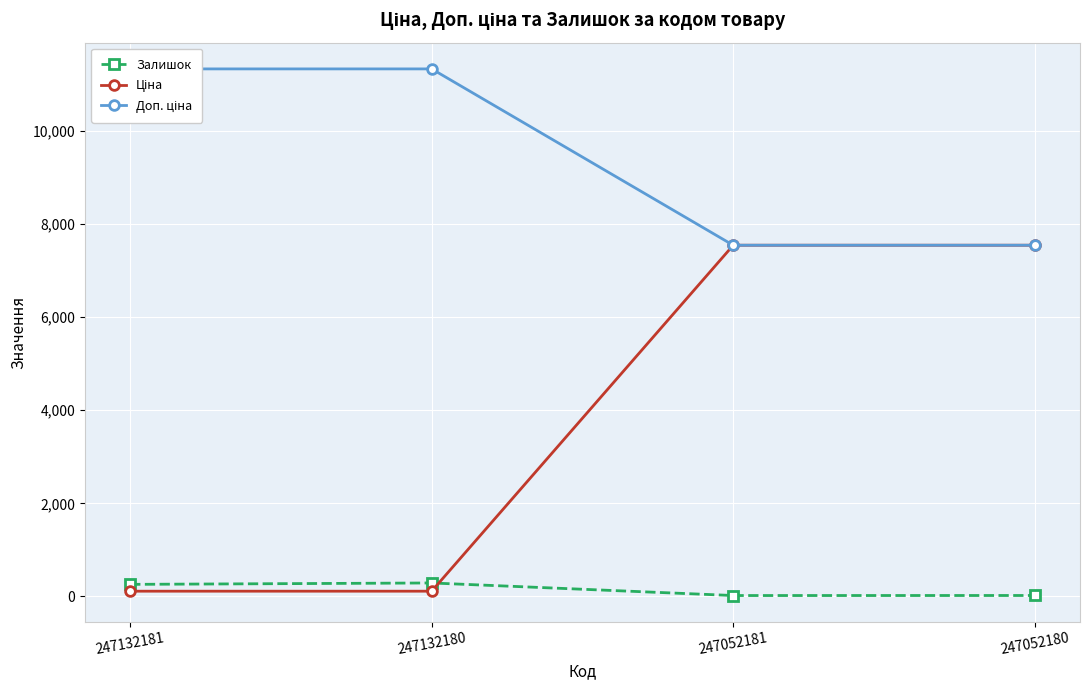

Where is the first local maximum for Залишок?

247132180